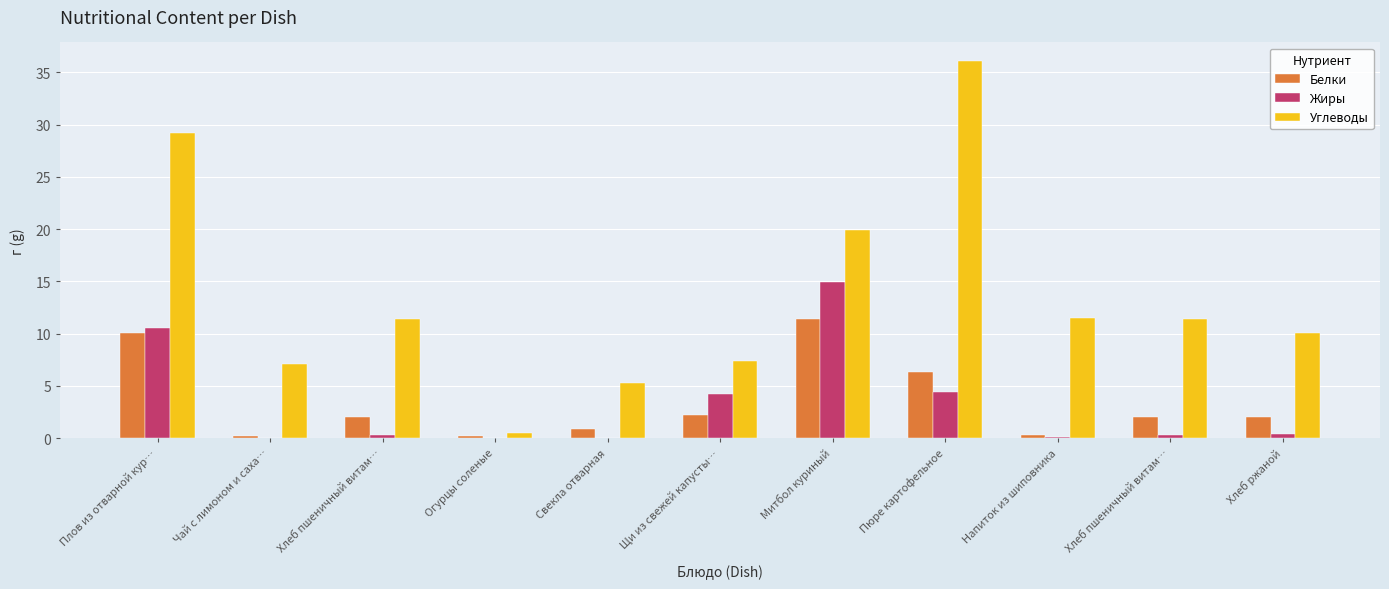

What are all the series names shown in the legend?

Белки, Жиры, Углеводы